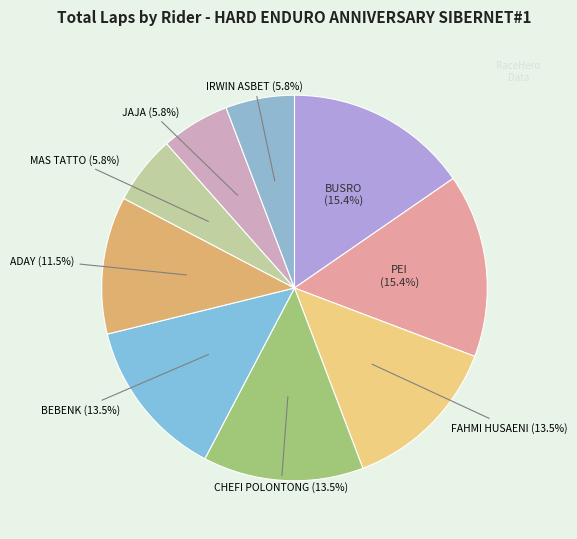

Rank the categories by value from highest to lowest.

BUSRO, PEI, FAHMI HUSAENI, CHEFI POLONTONG, BEBENK, ADAY, MAS TATTO, JAJA, IRWIN ASBET